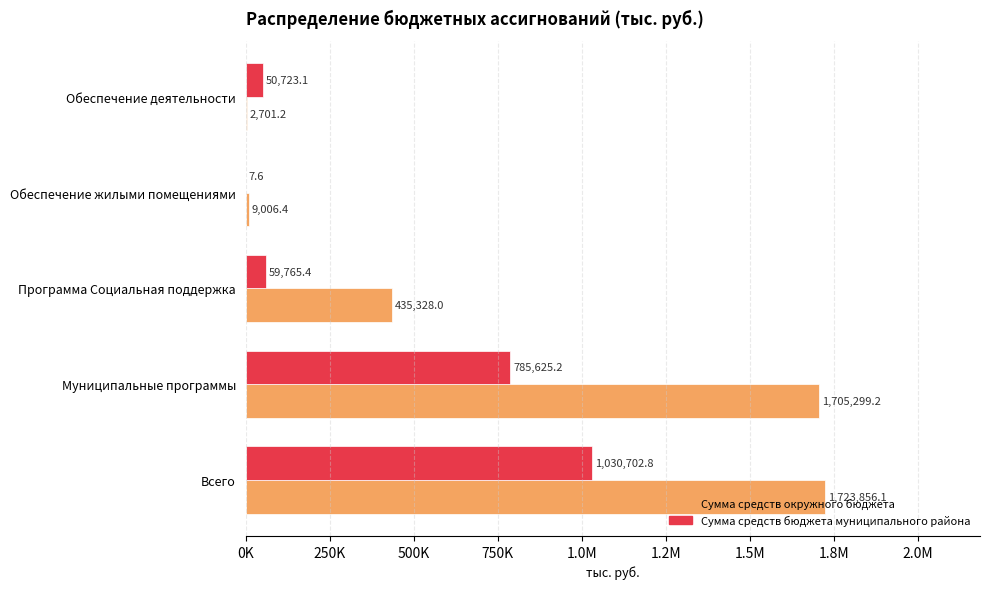

At how many categories does at least one series exceed 196620?

3